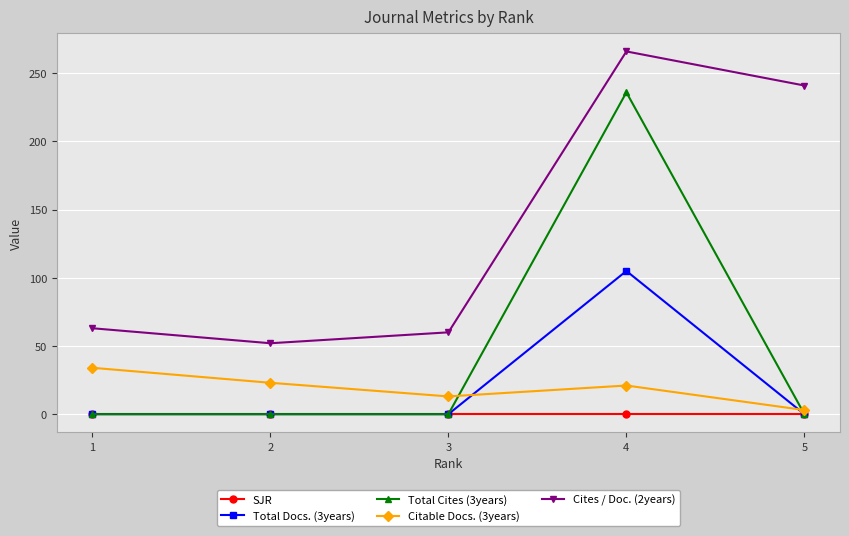

Which series has the widest spread of values?

Total Cites (3years)